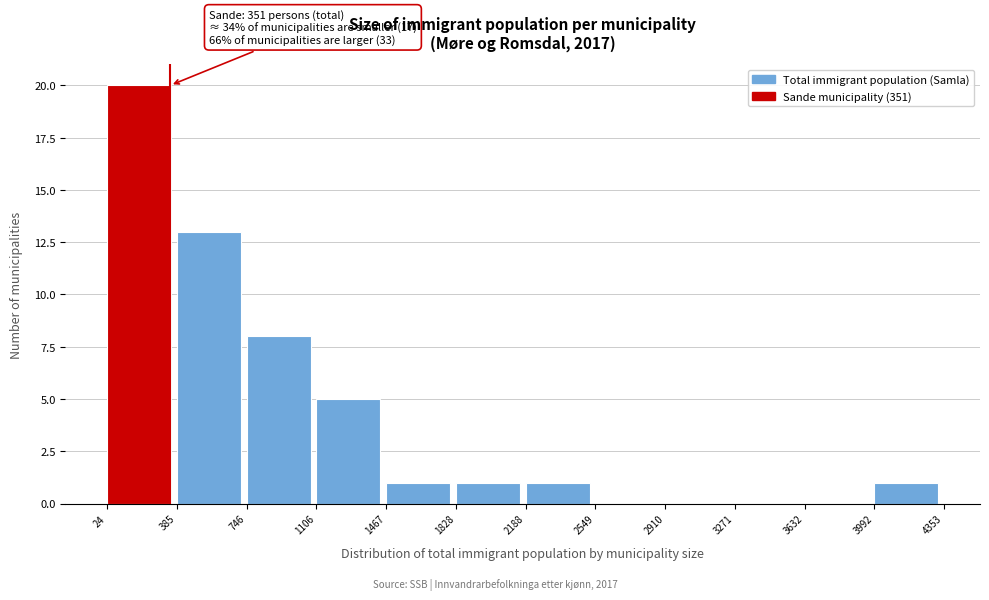

Over which range of the x-axis is the bar tallest?

24 to 385